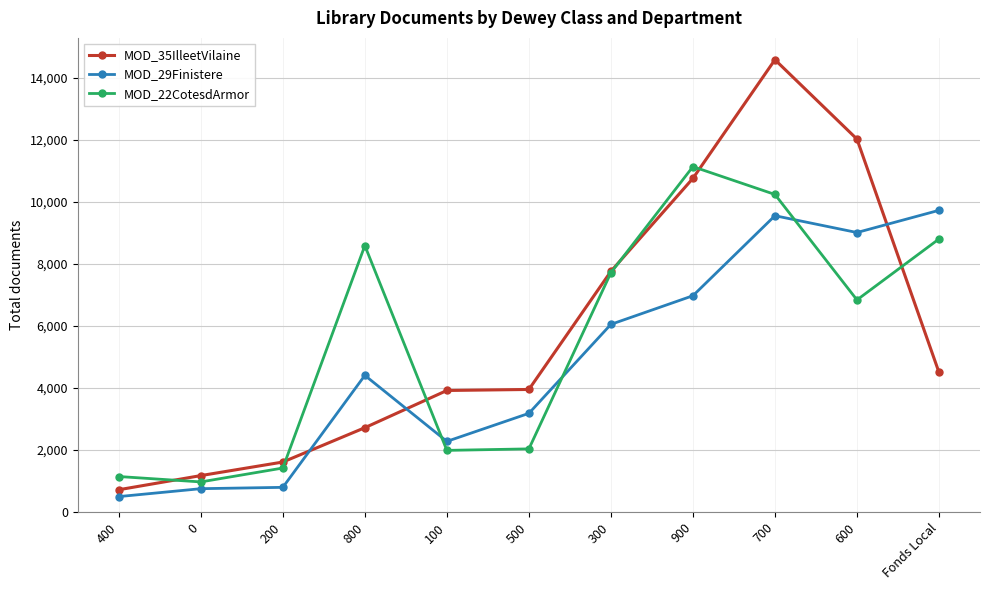

Which series has the largest total across all categories?

MOD_35IlleetVilaine